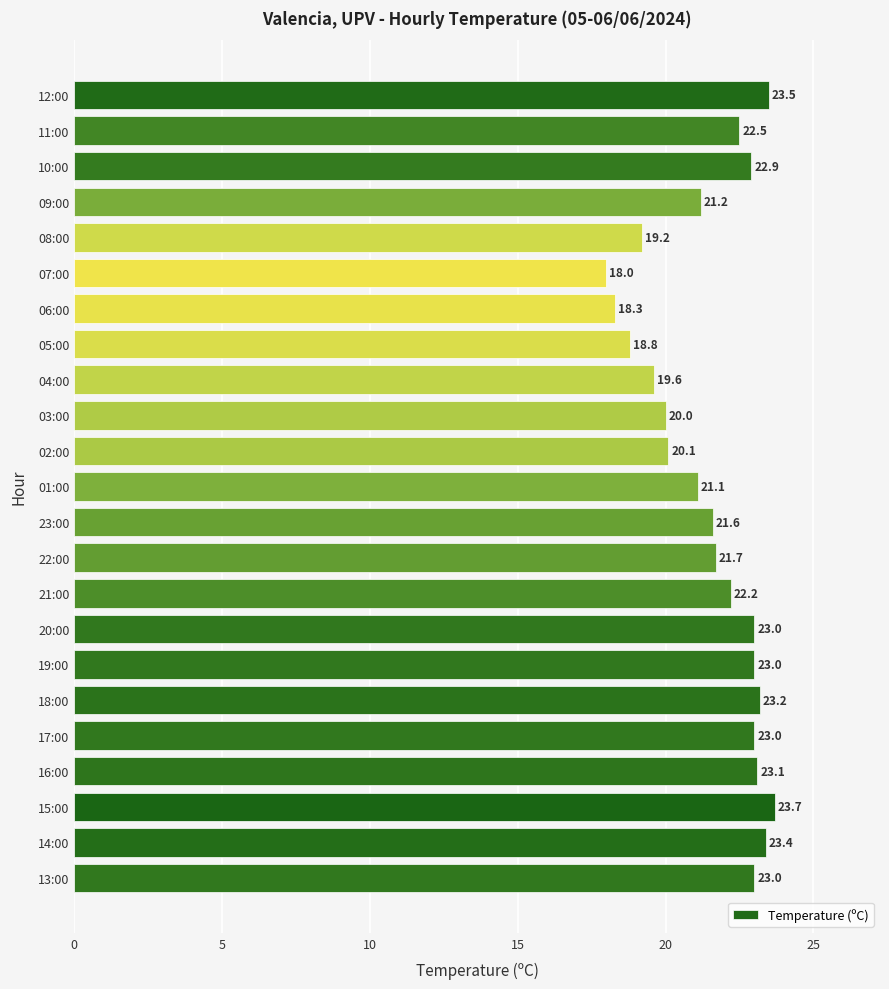

What is the sum of all values?

496.1